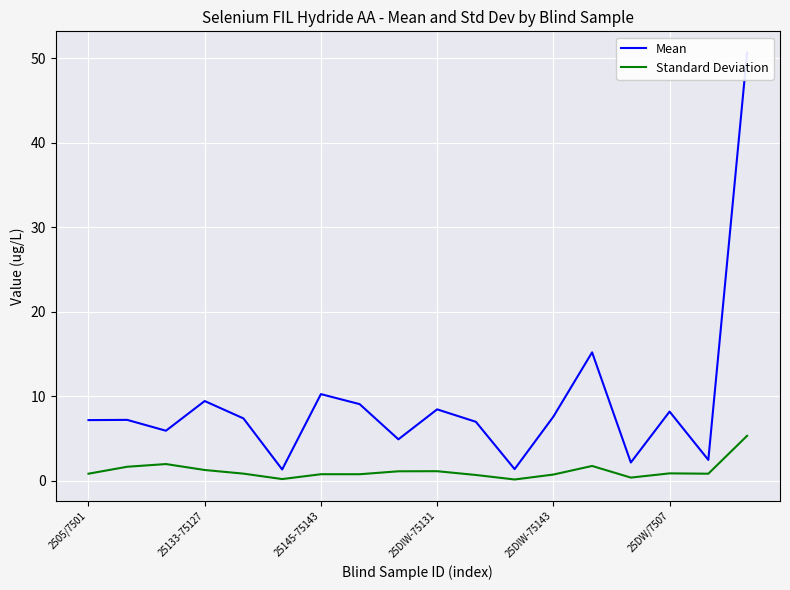

True or false: Mean and Standard Deviation intersect in this chart.

False